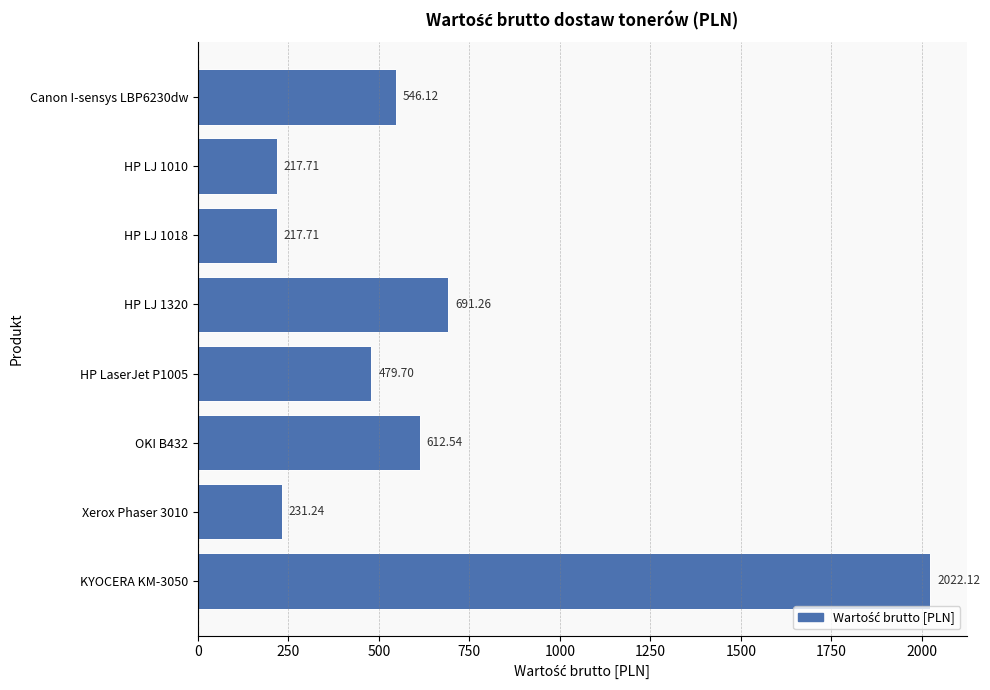

Are the bars horizontal?

Yes